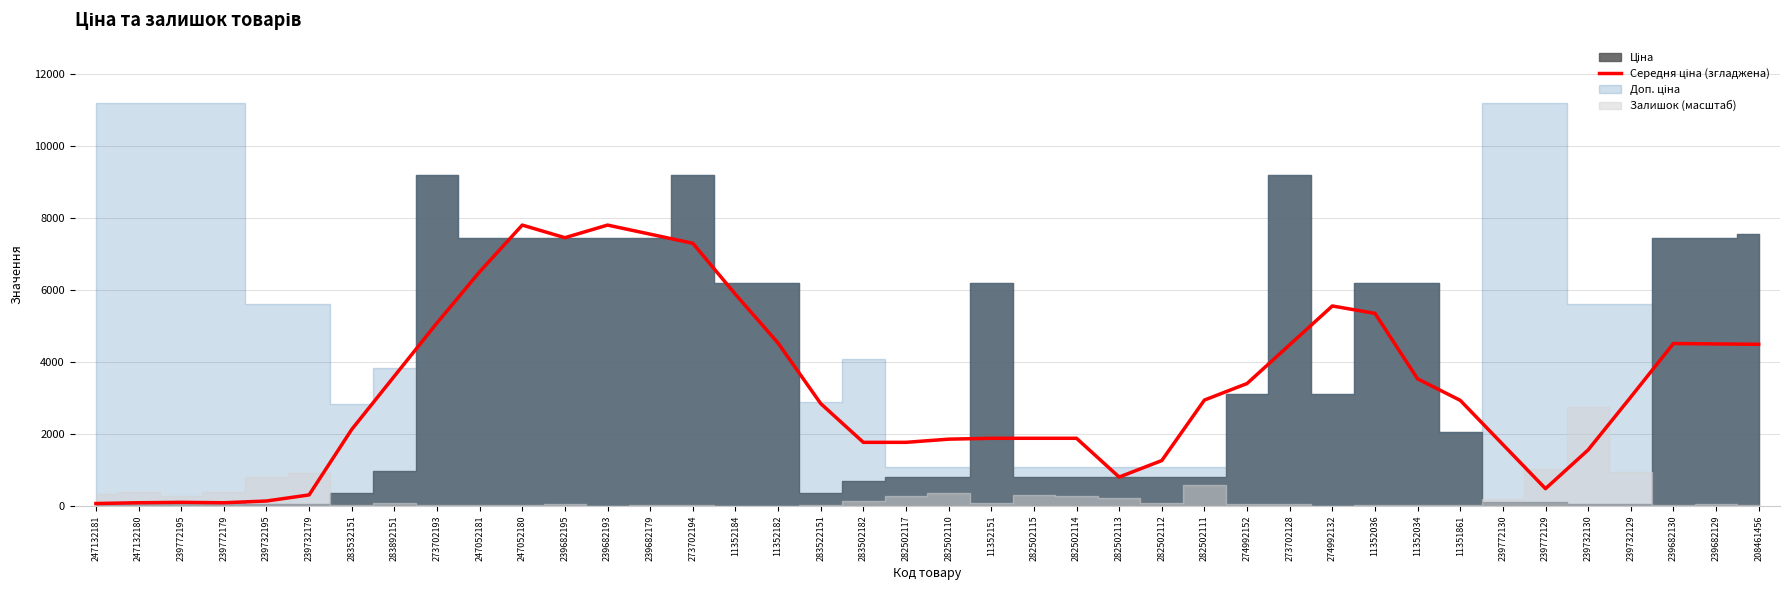

Which category has the lowest value across all series?

247132181